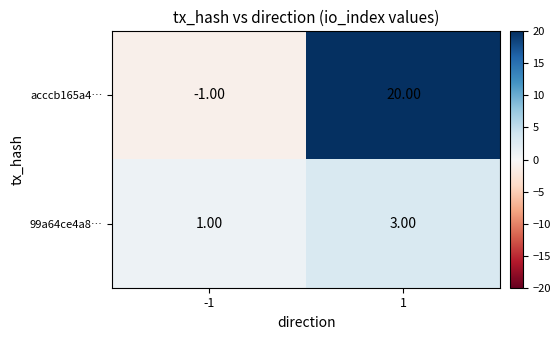

How many values in the 99a64ce4a8… series are below 3?

1